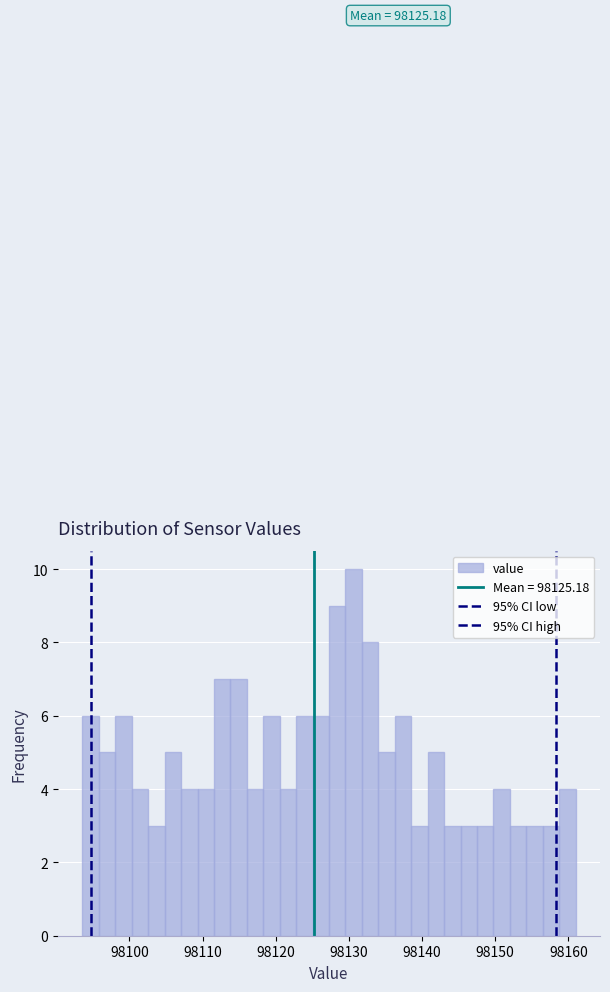

Around what value on the x-axis is the tallest bar? Give the approximate position of its centre, as read against the axis.

98131